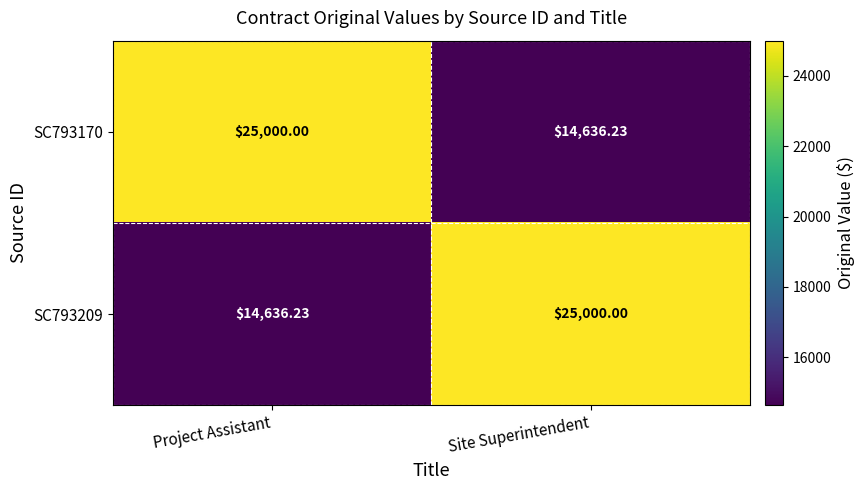

Which category has the highest value in the SC793170 series?

Project Assistant